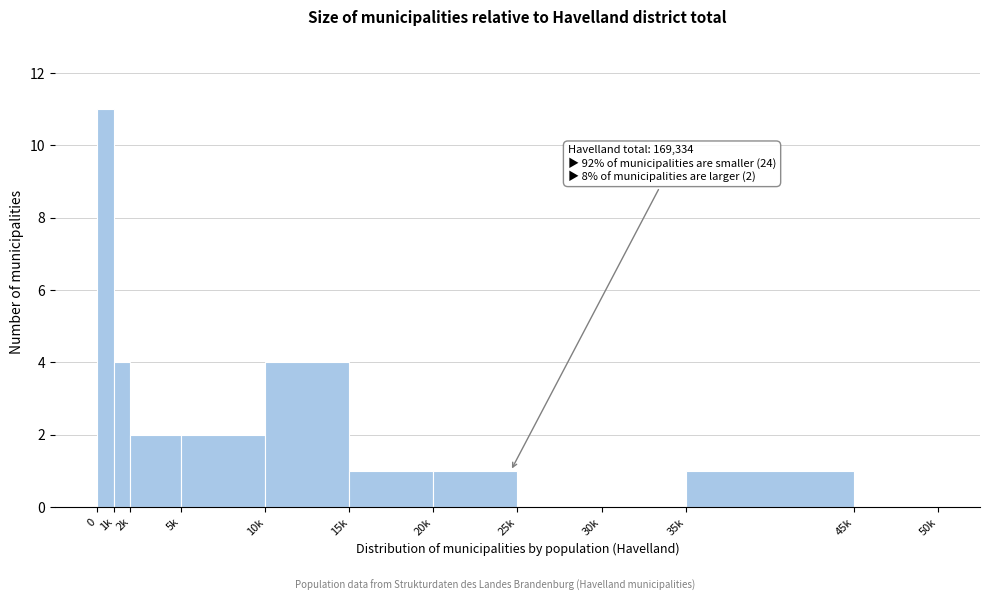

Reading right to left, what are all the values shown in this chart?

45k=0	35k=1	30k=0	25k=0	20k=1	15k=1	10k=4	5k=2	2k=2	1k=4	0=11